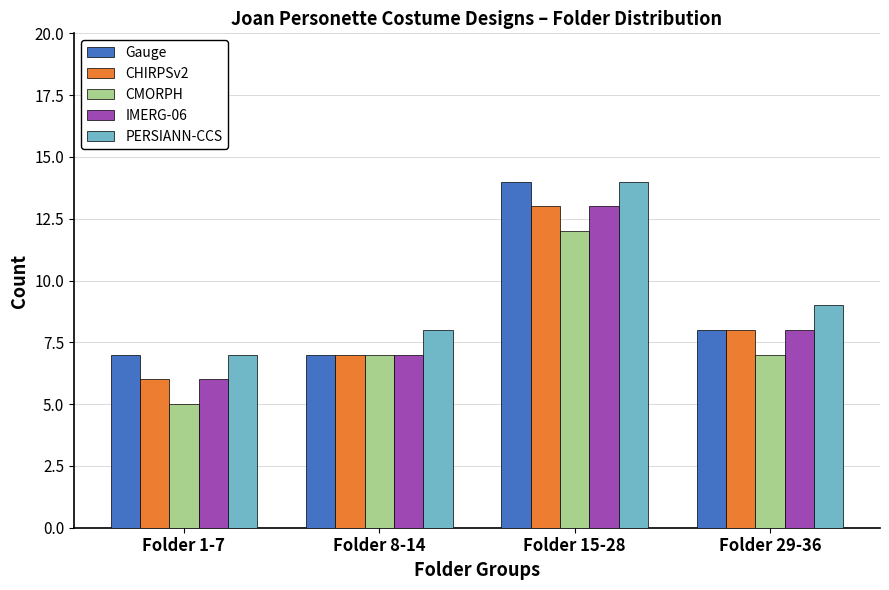

What is the value of the CMORPH bar at the 1st from the left?

5